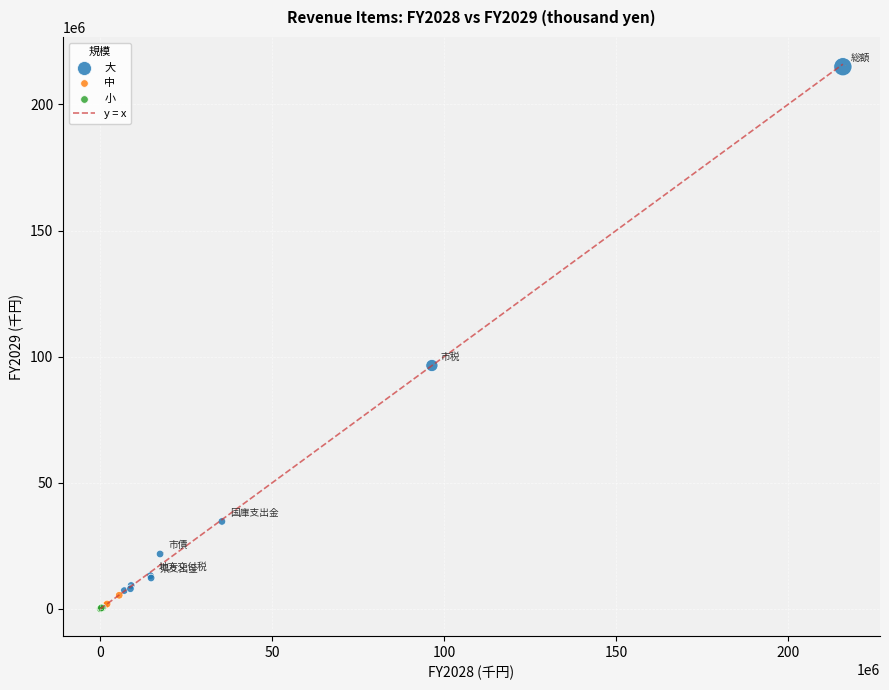

Which series reaches the maximum Y coordinate?

大